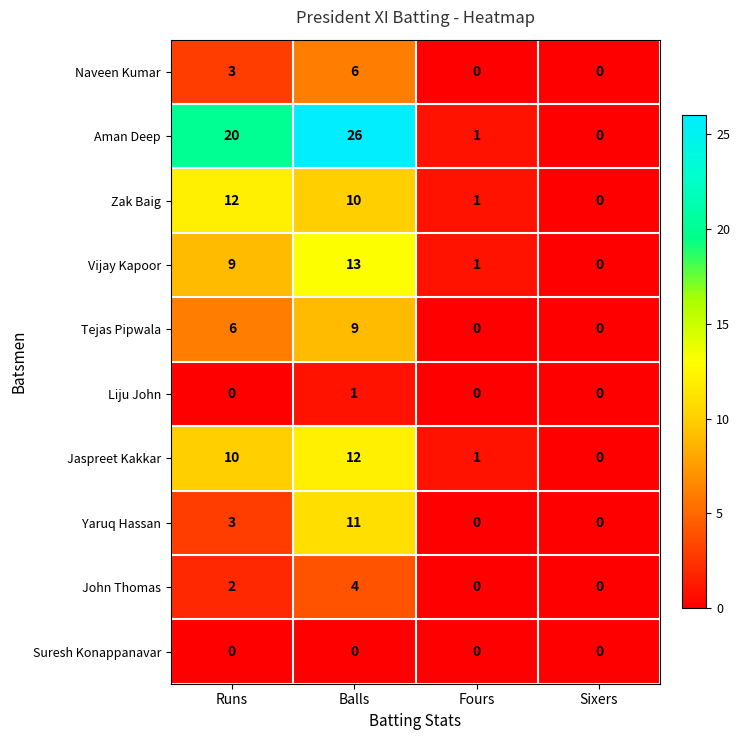

What is the greatest value displayed?

26